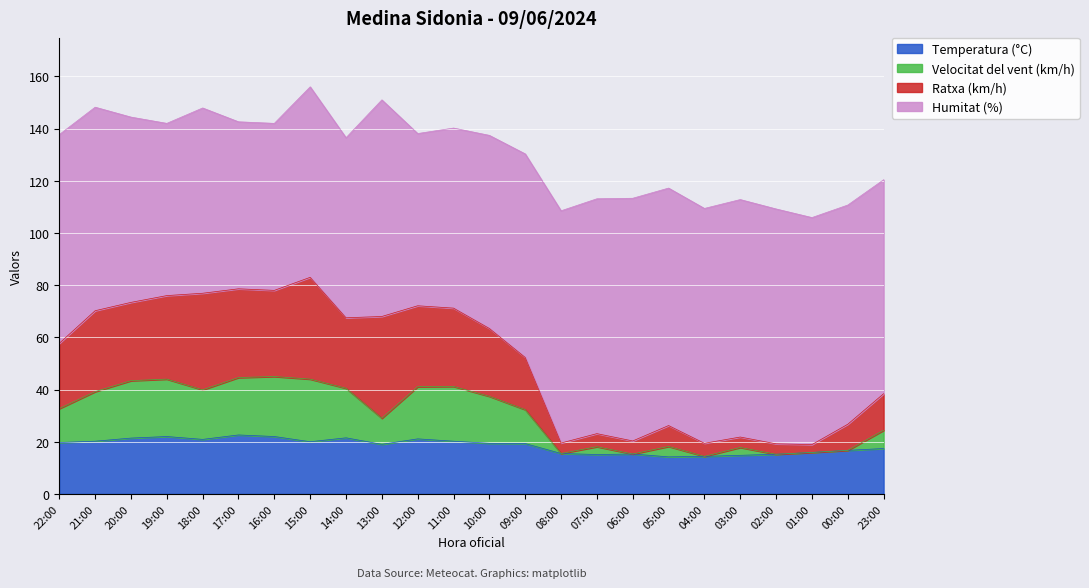

True or false: Velocitat del vent (km/h) and Ratxa (km/h) intersect in this chart.

False